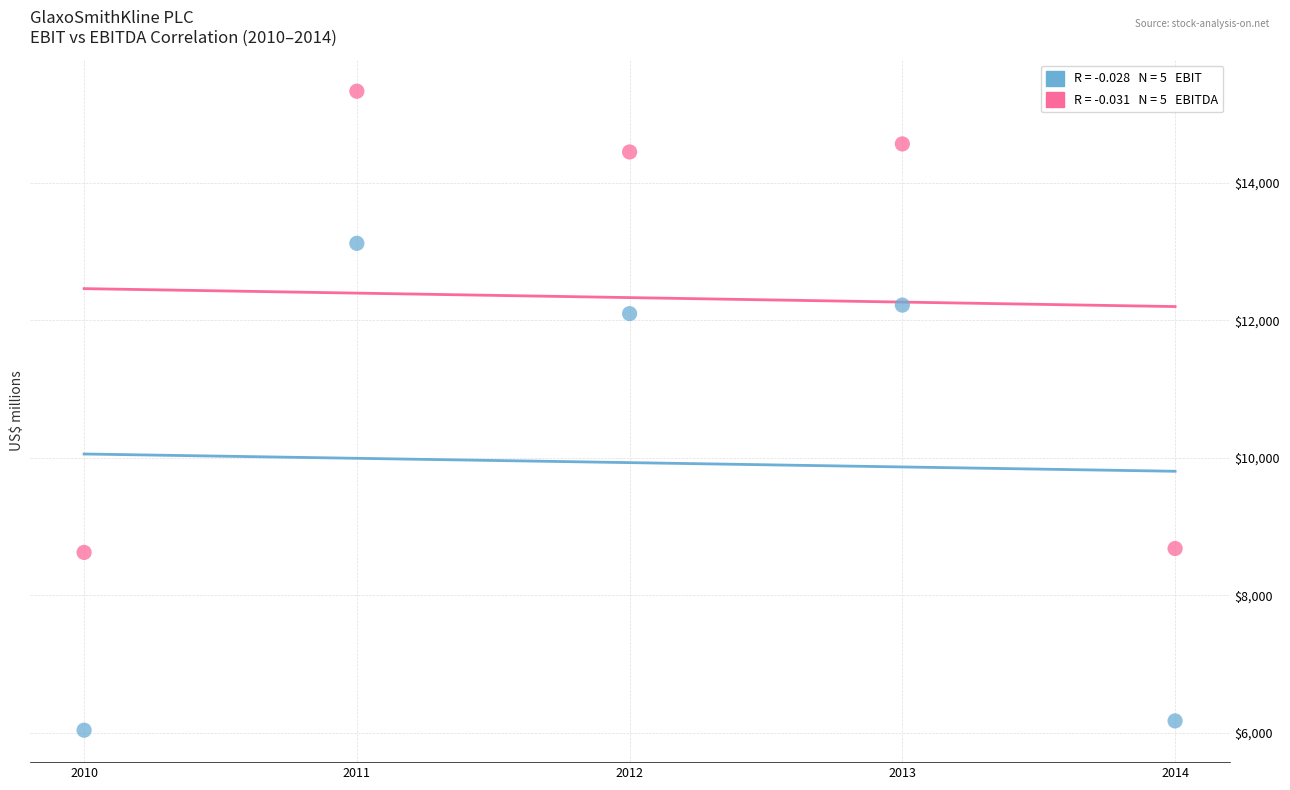

Across all data points, what is the average Y value?

11129